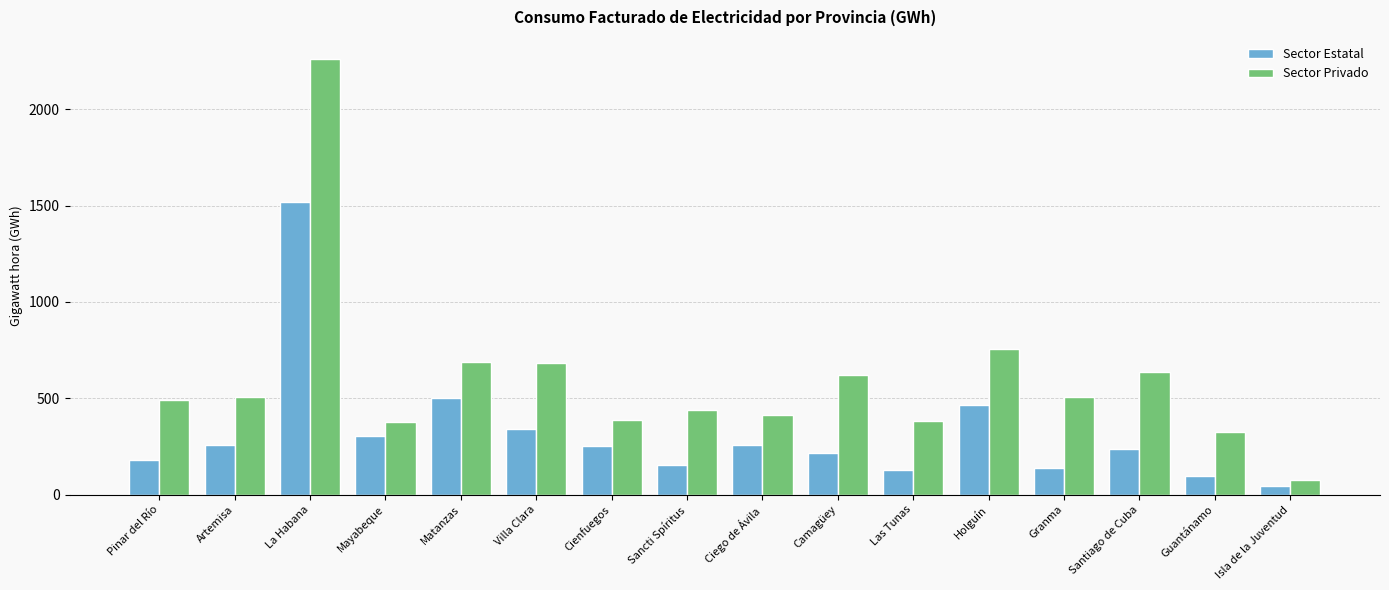

The value of Sector Privado at Pinar del Río is 491.3. True or false?

True